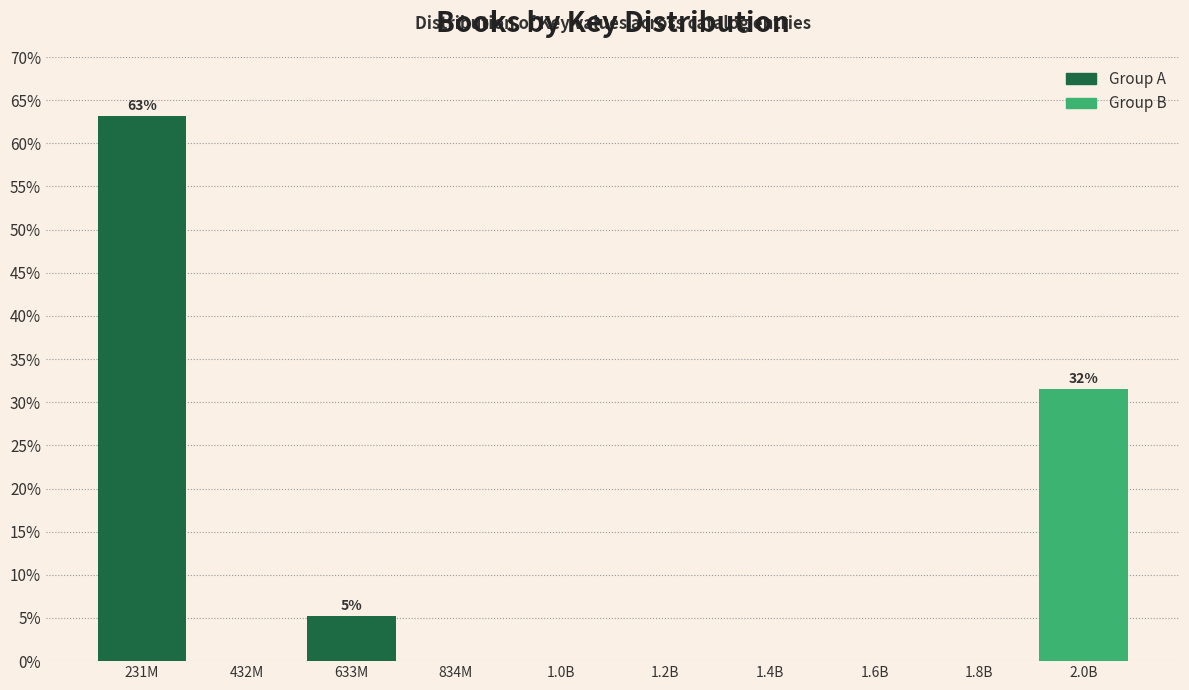

Reading right to left, list all the values displayed in this chart.

2.0B=31.6	1.8B=0.0	1.6B=0.0	1.4B=0.0	1.2B=0.0	1.0B=0.0	834M=0.0	633M=5.3	432M=0.0	231M=63.2